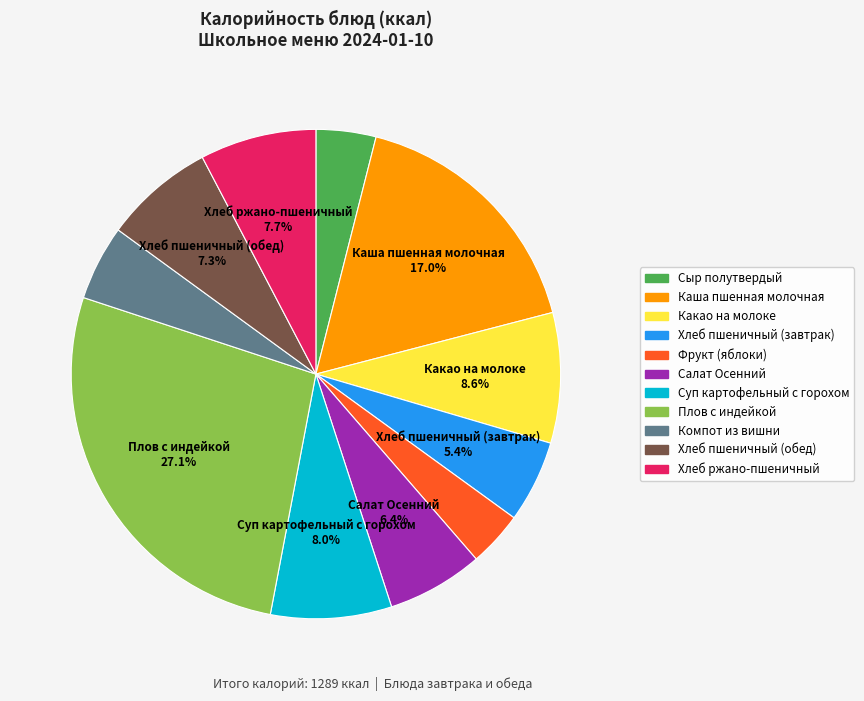

Which slice is the largest?

Плов с индейкой